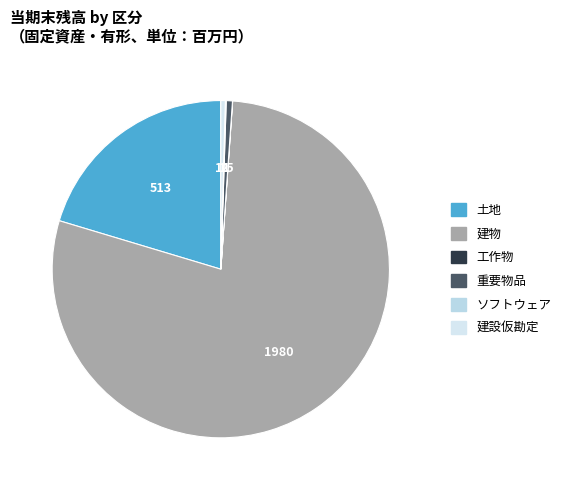

Which category has the biggest portion of the pie?

建物